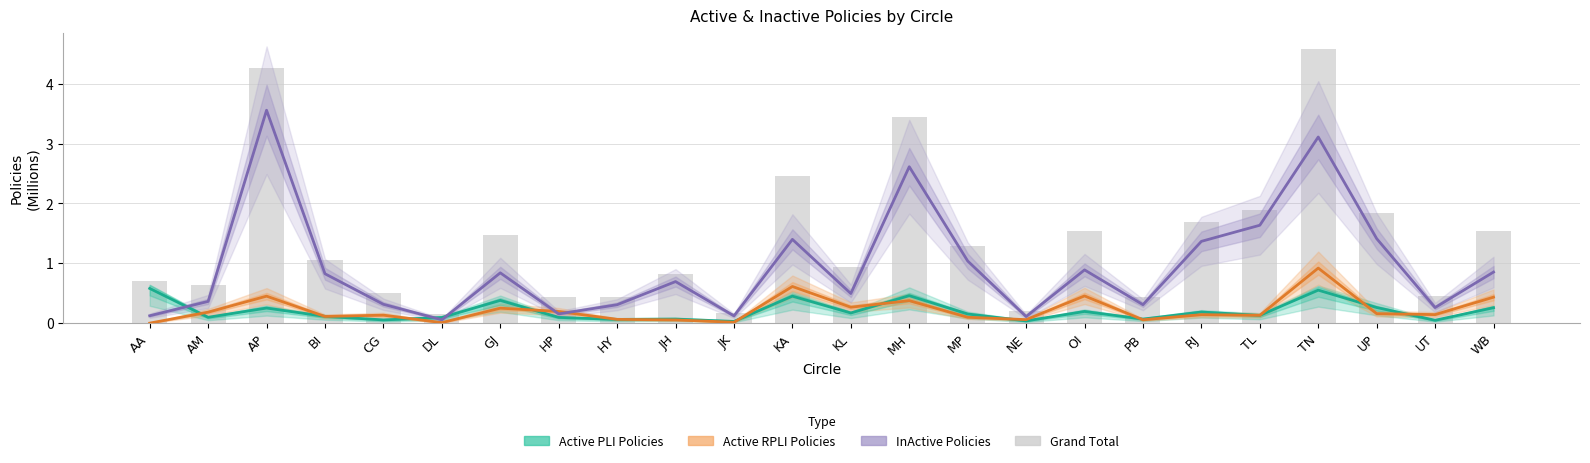

Reading left to right, transcribe all the data shown in this chart.

Active PLI Policies: AA=0.6	AM=0.1	AP=0.3	BI=0.1	CG=0.1	DL=0.1	GJ=0.4	HP=0.1	HY=0.1	JH=0.1	JK=0.0	KA=0.5	KL=0.2	MH=0.5	MP=0.2	NE=0.0	OI=0.2	PB=0.1	RJ=0.2	TL=0.1	TN=0.6	UP=0.3	UT=0.0	WB=0.3
Active RPLI Policies: AA=0.0	AM=0.2	AP=0.5	BI=0.1	CG=0.1	DL=0.0	GJ=0.3	HP=0.2	HY=0.1	JH=0.1	JK=0.0	KA=0.6	KL=0.3	MH=0.4	MP=0.1	NE=0.1	OI=0.5	PB=0.1	RJ=0.1	TL=0.1	TN=0.9	UP=0.2	UT=0.1	WB=0.4
InActive Policies (PLI + RPLI): AA=0.1	AM=0.4	AP=3.6	BI=0.8	CG=0.3	DL=0.1	GJ=0.8	HP=0.2	HY=0.3	JH=0.7	JK=0.1	KA=1.4	KL=0.5	MH=2.6	MP=1.0	NE=0.1	OI=0.9	PB=0.3	RJ=1.4	TL=1.6	TN=3.1	UP=1.4	UT=0.3	WB=0.9